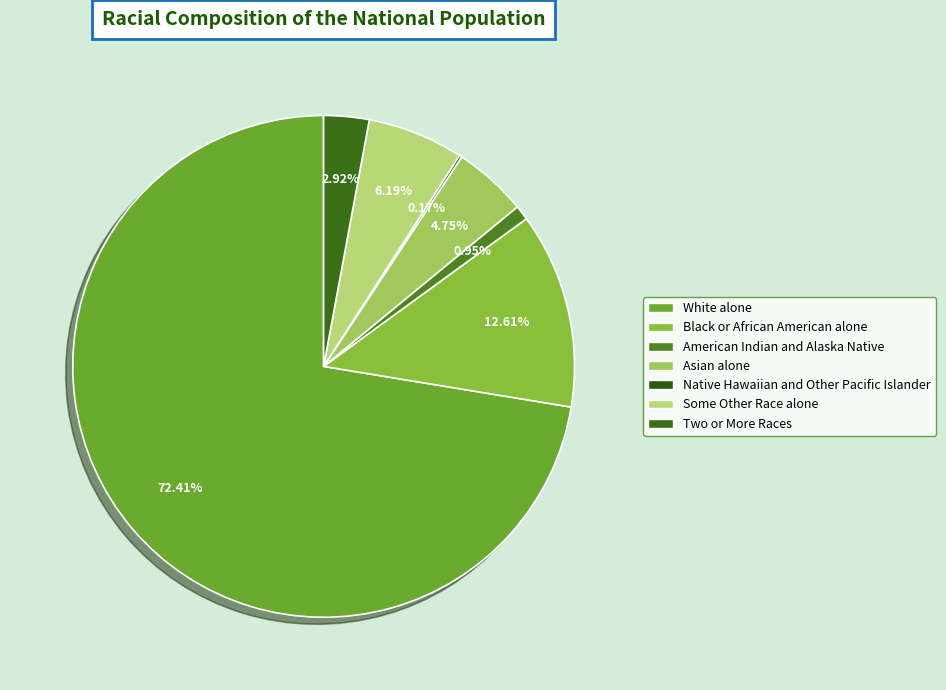

True or false: American Indian and Alaska Native accounts for 1% of the total.

True